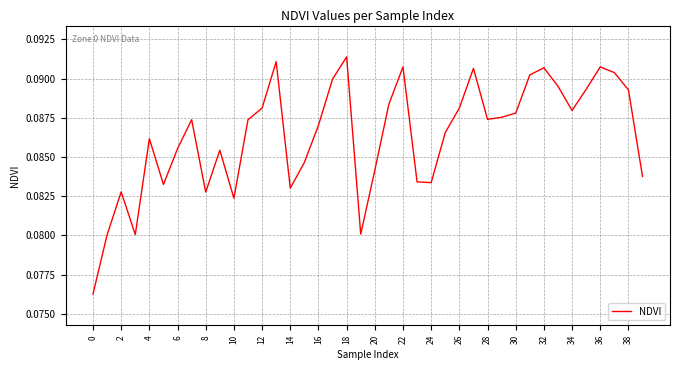

Does the chart have visible grid lines?

Yes